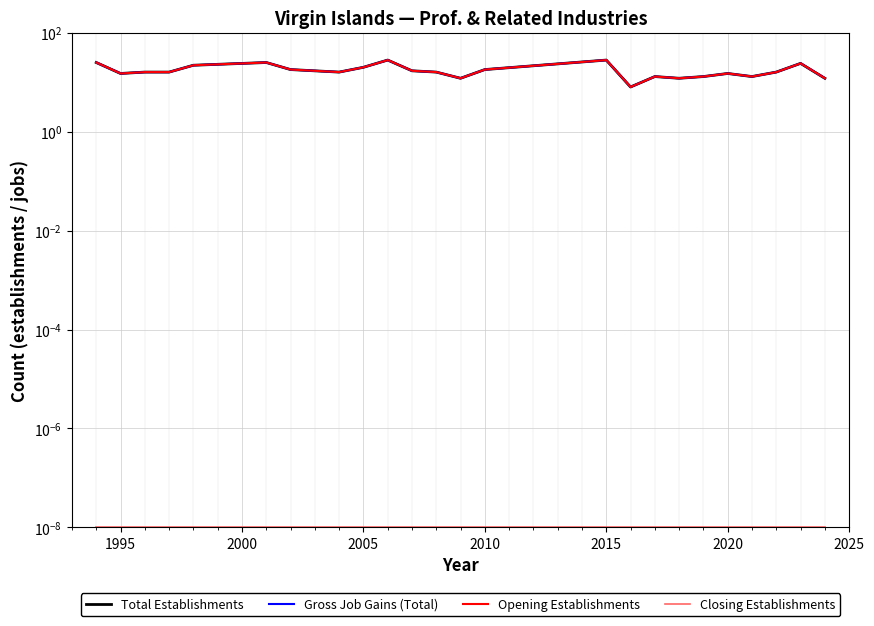

List the series in order of their peak value, lowest first.

Closing Establishments, Total Establishments, Gross Job Gains (Total), Opening Establishments